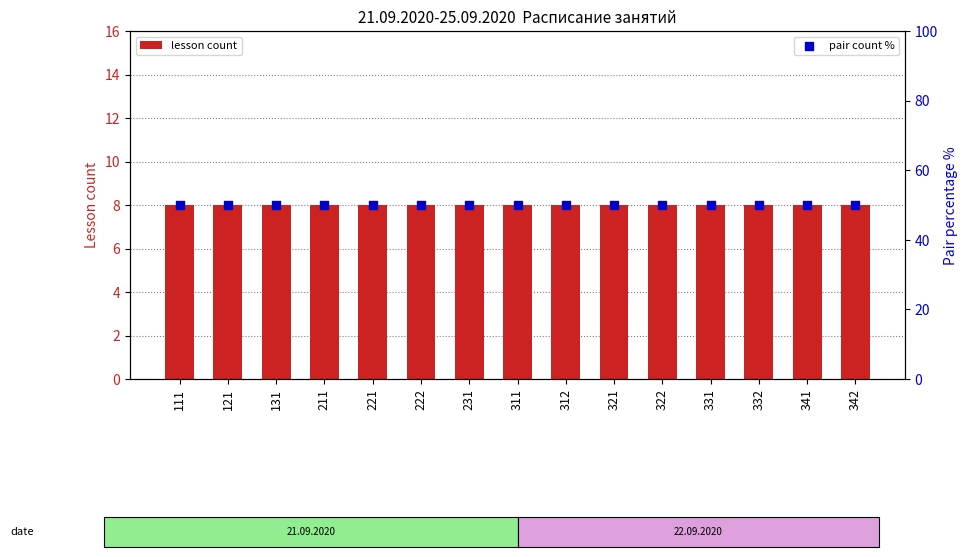

Which series has the largest Y range (max minus min)?

lesson count